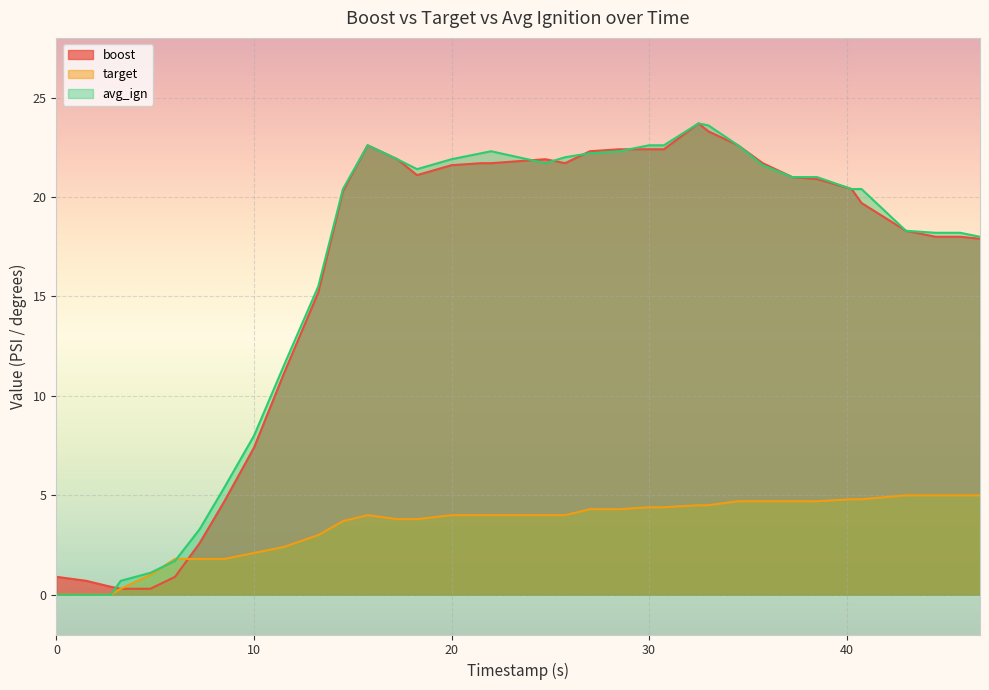

Where do target and avg_ign first cross each other?

4.75 and 6.0